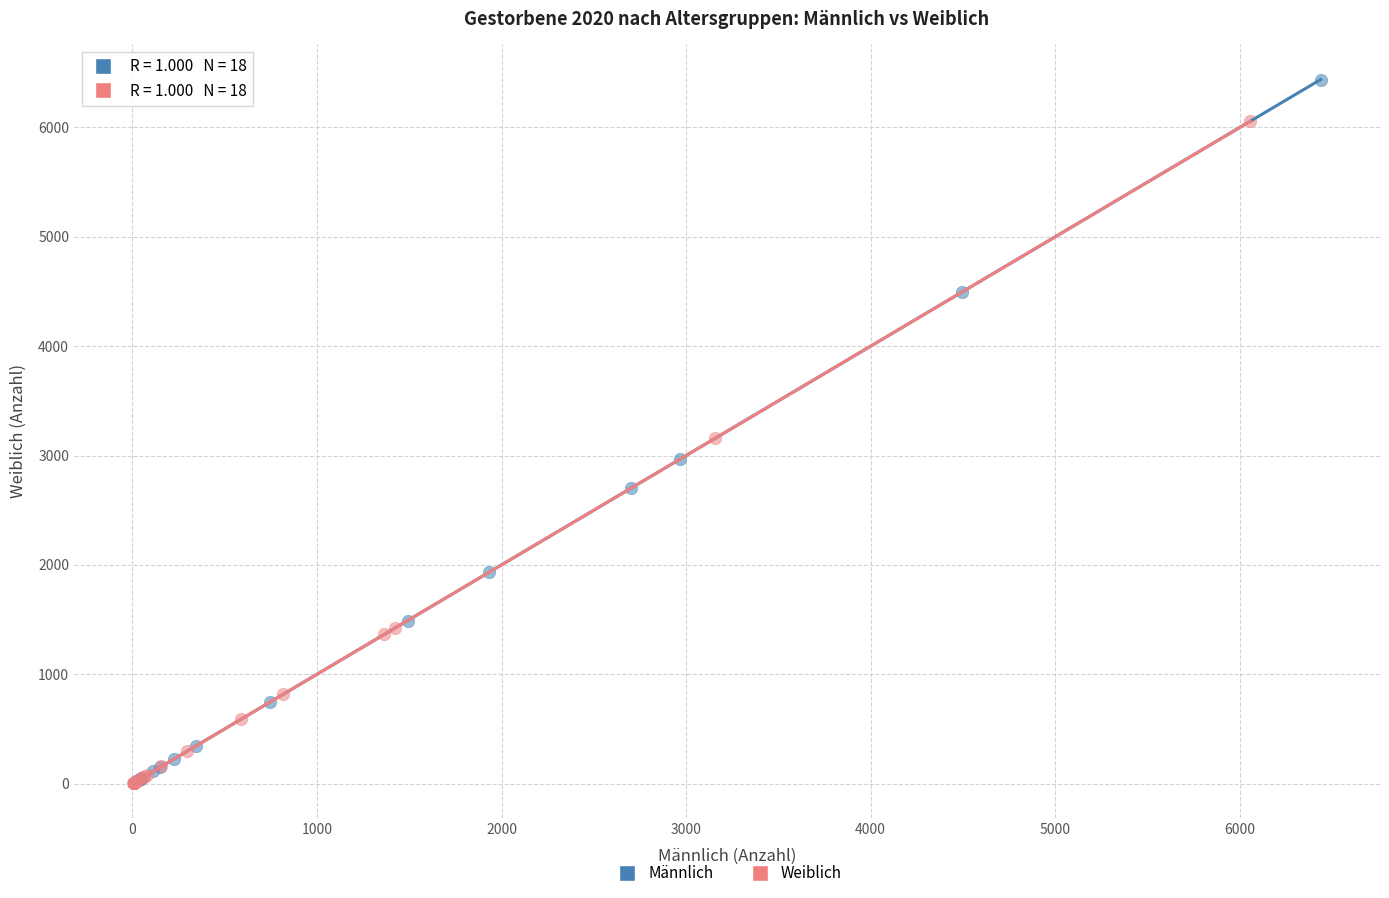

Which series reaches the maximum Y coordinate?

Männlich